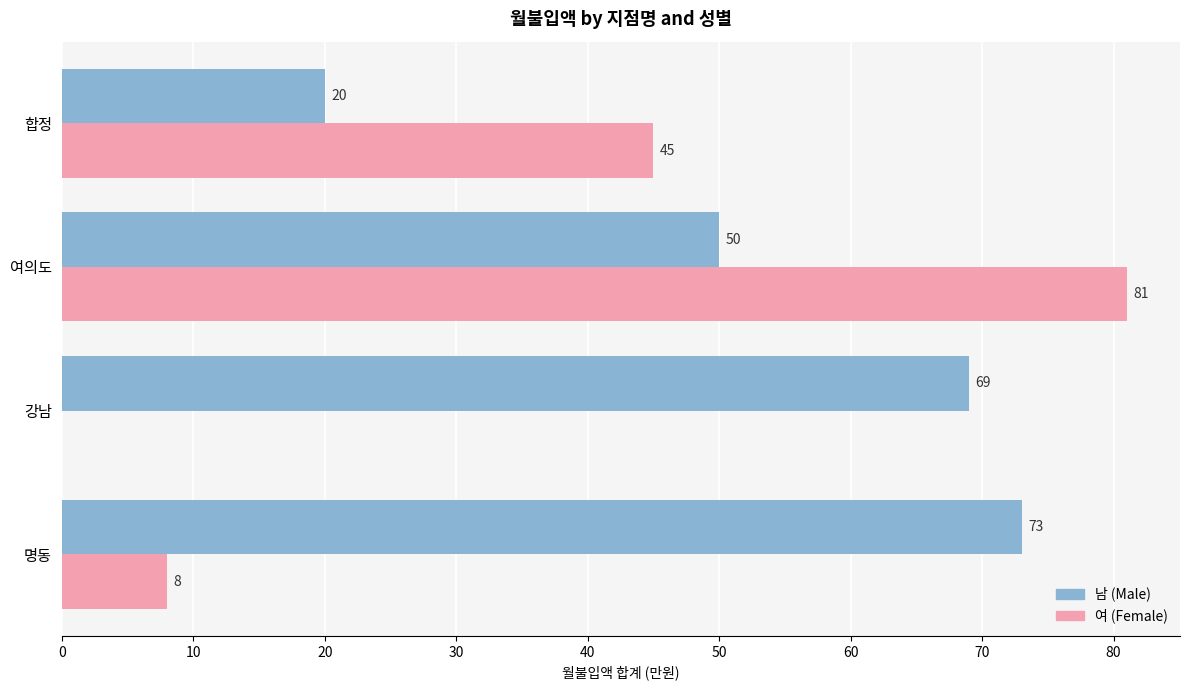

At which label is 여 (Female) closest to 40?

합정